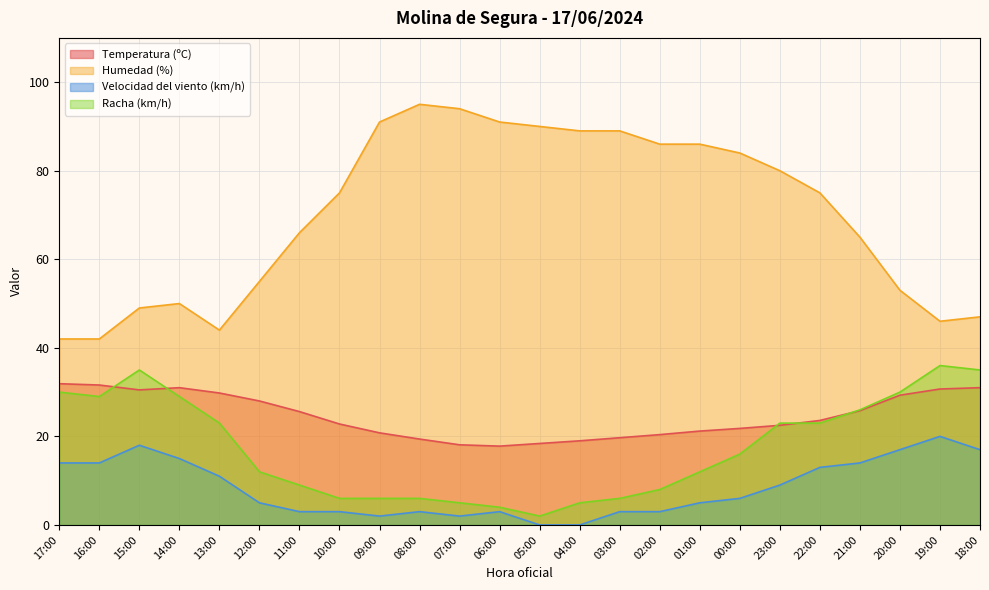

What is the average value of the Racha (km/h) series?

17.3